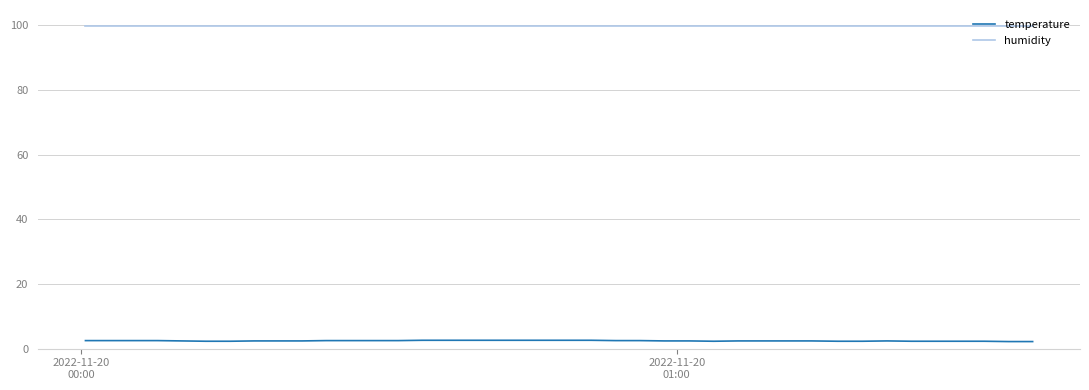

Rank the series by their maximum value, from highest to lowest.

humidity, temperature